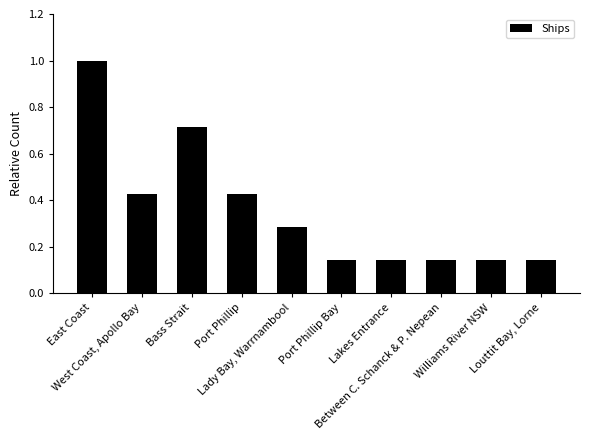

What is the greatest value displayed?

1.0